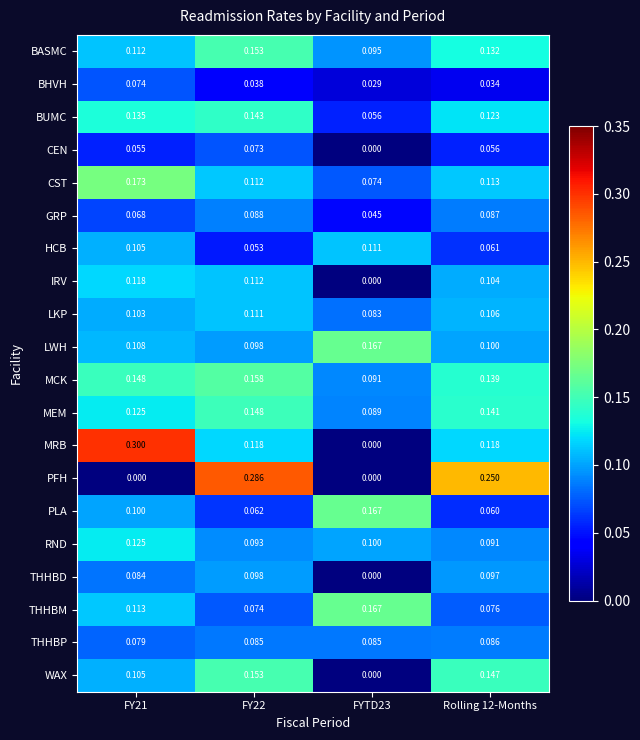

At Rolling 12-Months, list the series in order from largest to smallest.

PFH, WAX, MEM, MCK, BASMC, BUMC, MRB, CST, LKP, IRV, LWH, THHBD, RND, GRP, THHBP, THHBM, HCB, PLA, CEN, BHVH